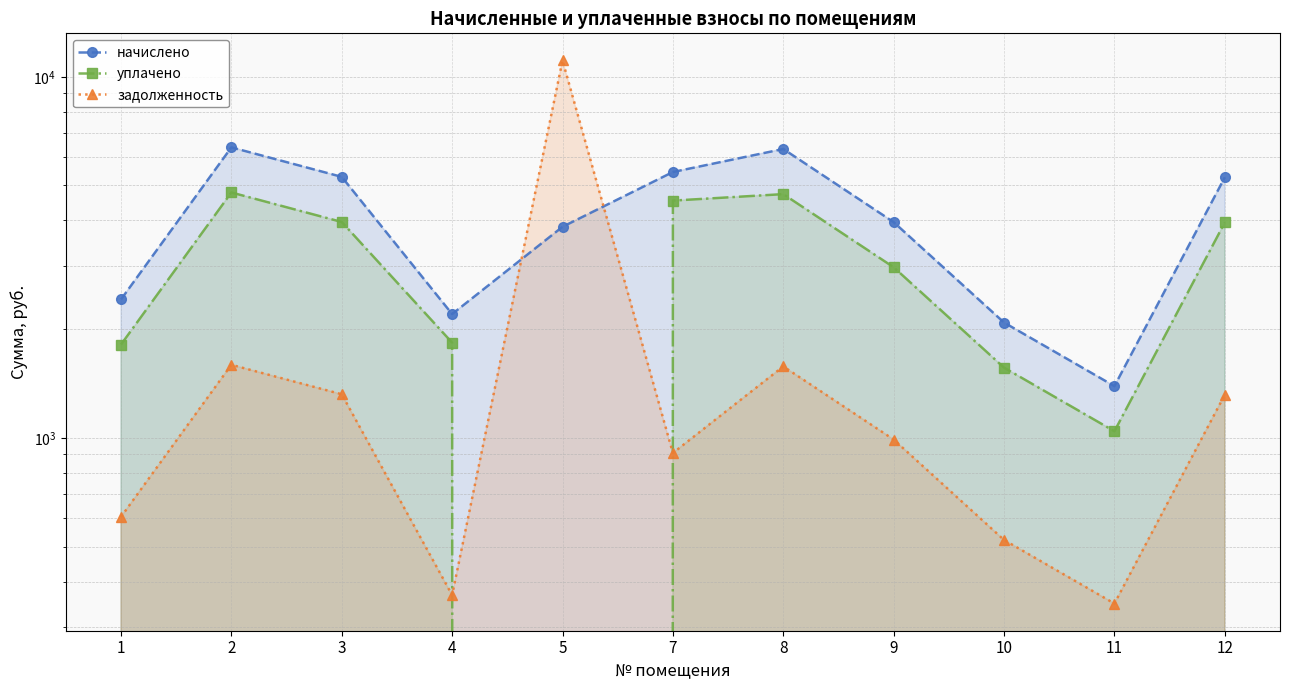

Is it true that задолженность equals 232.5 at 11?

False